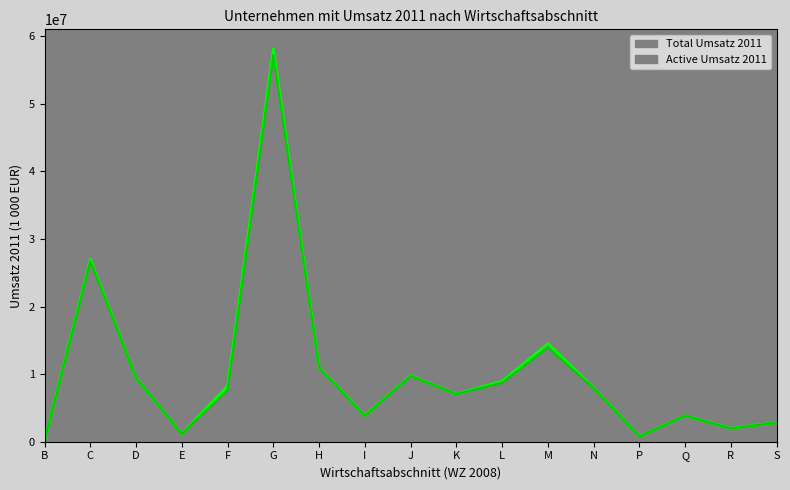

What is the approximate value of Total Umsatz 2011 at M, to the nearest 50?

14511100